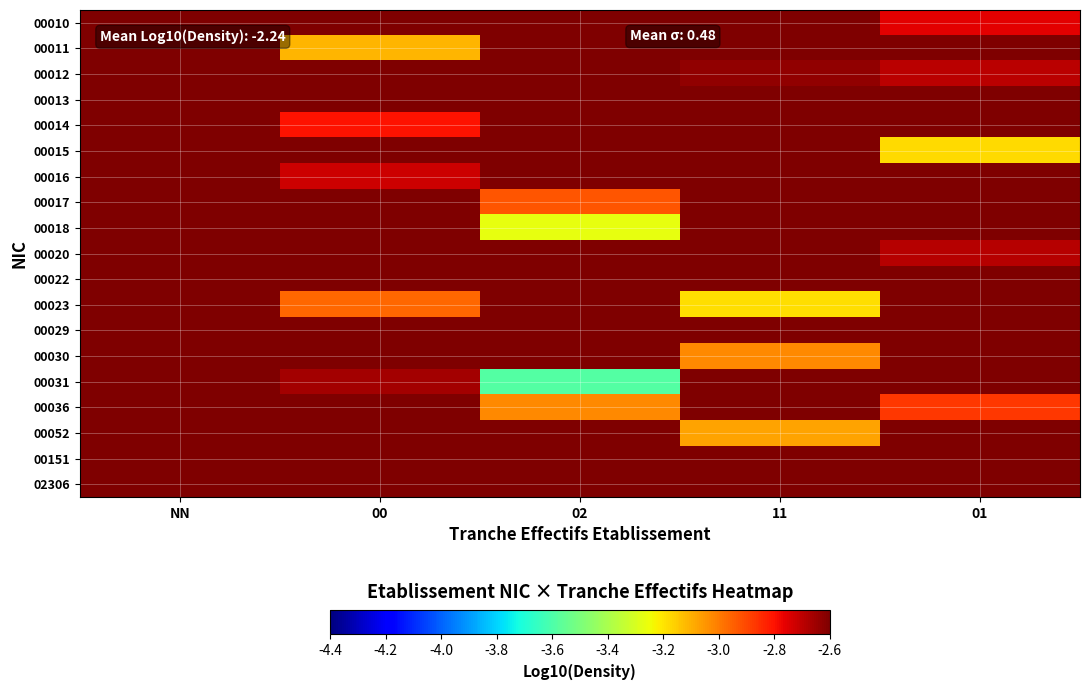

Between NN and 01, which is larger?

NN